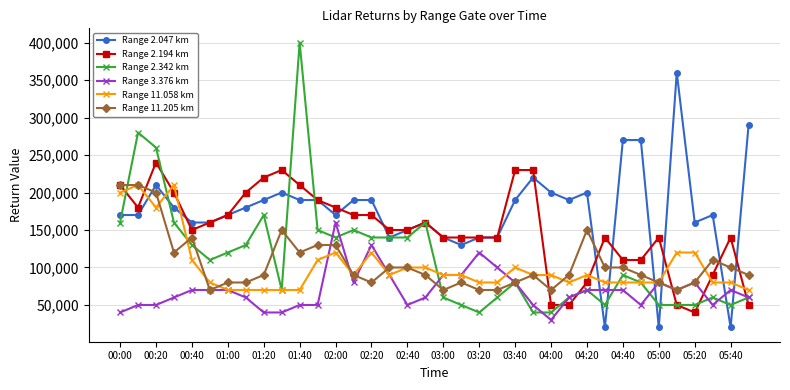

Which series has the largest total across all categories?

Range 2.047 km